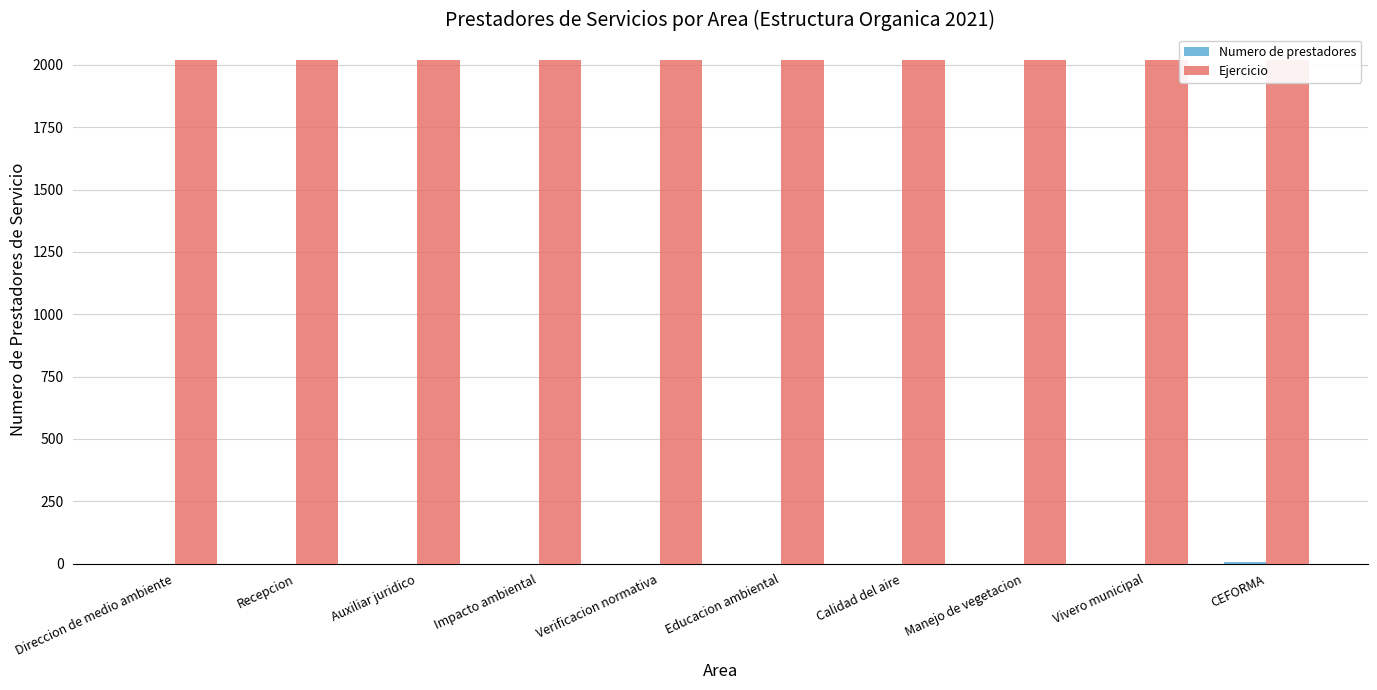

The Numero de prestadores series shows 0 at Calidad del aire. True or false?

True